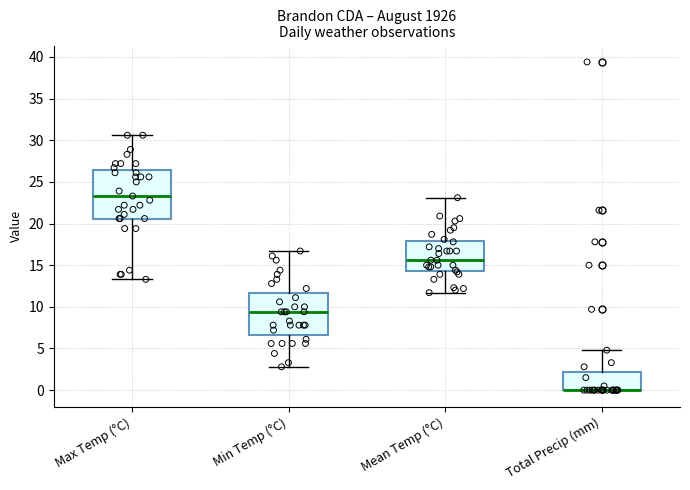

Where is the upper edge of the box for Min Temp (°C) on the y-axis? The values are not printed on the chart, so give them approximately, as read against the axis.

11.5